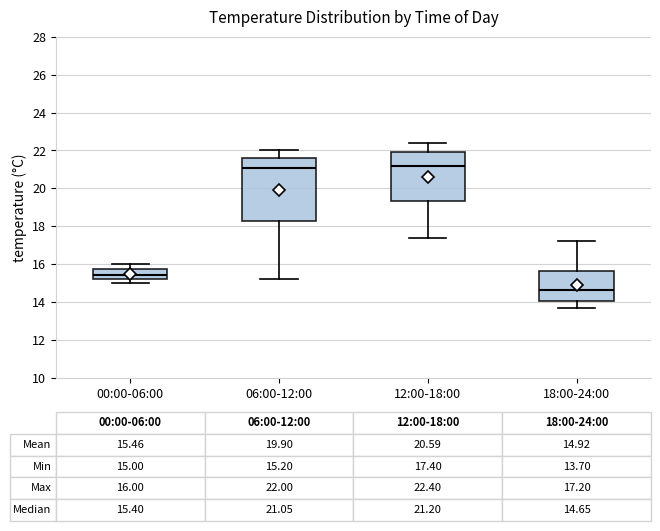

Which box is the tallest, from its lower edge to its upper edge?

06:00-12:00